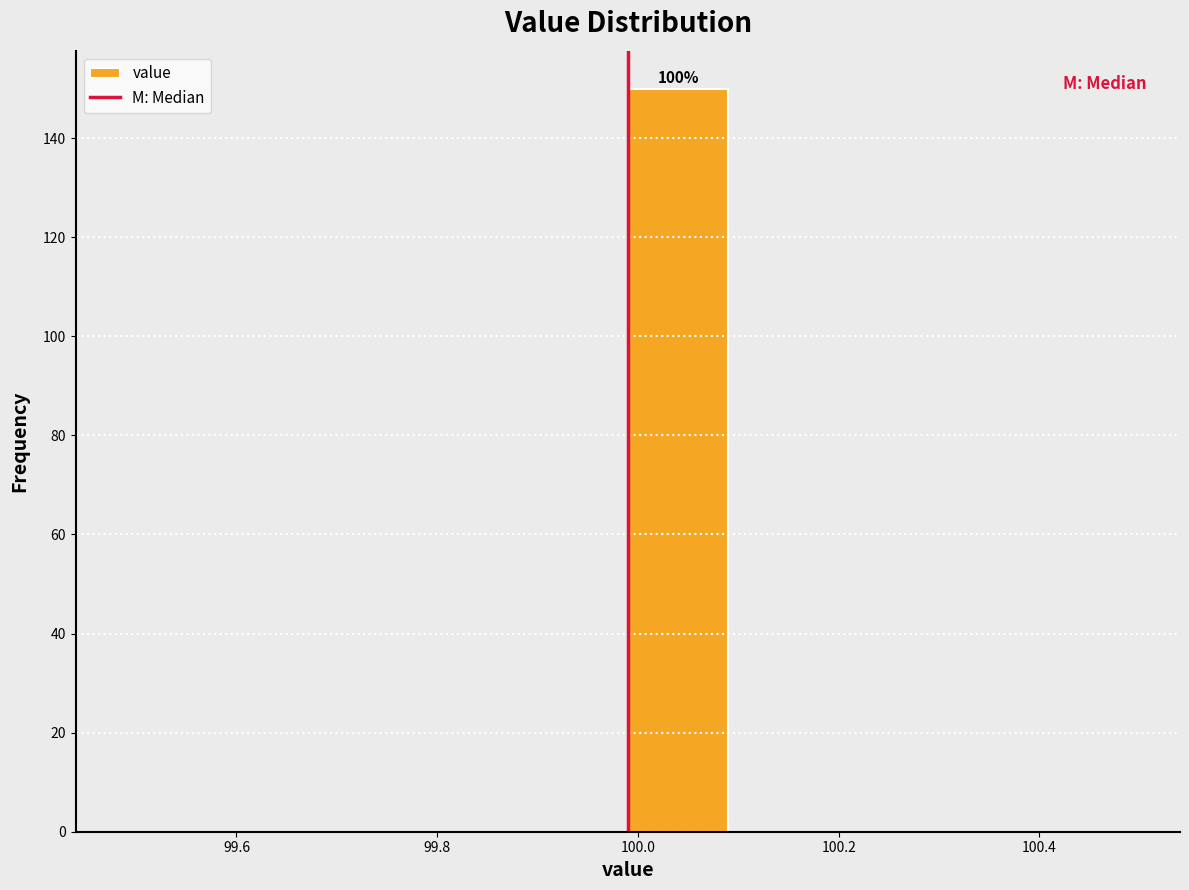

Which range on the x-axis has the tallest bar?

99.99 to 100.09